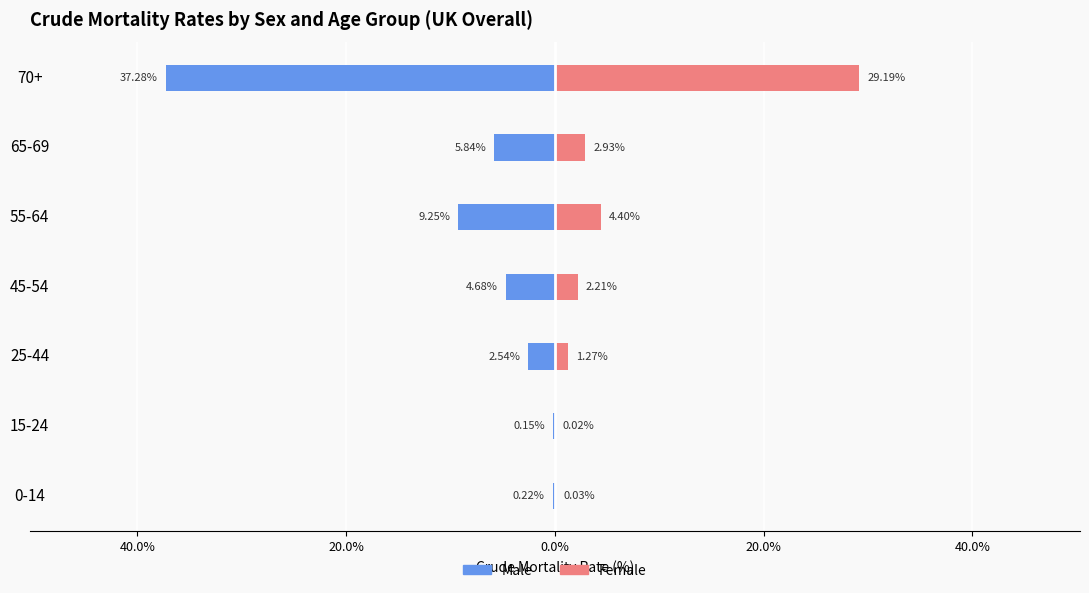

How many bars are there in total?

14